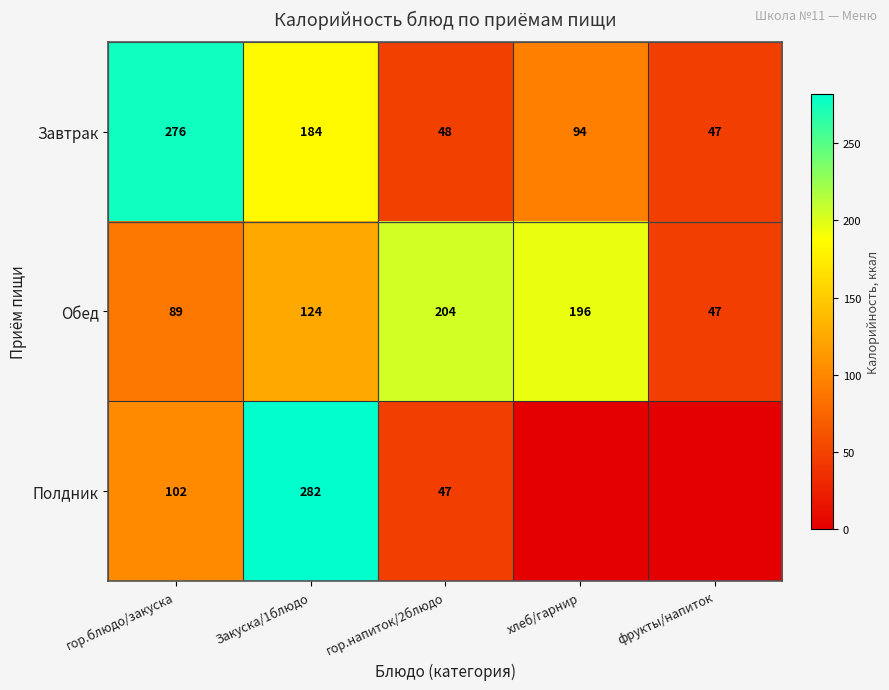

Which category has the highest value in the Обед series?

гор.напиток/2блюдо